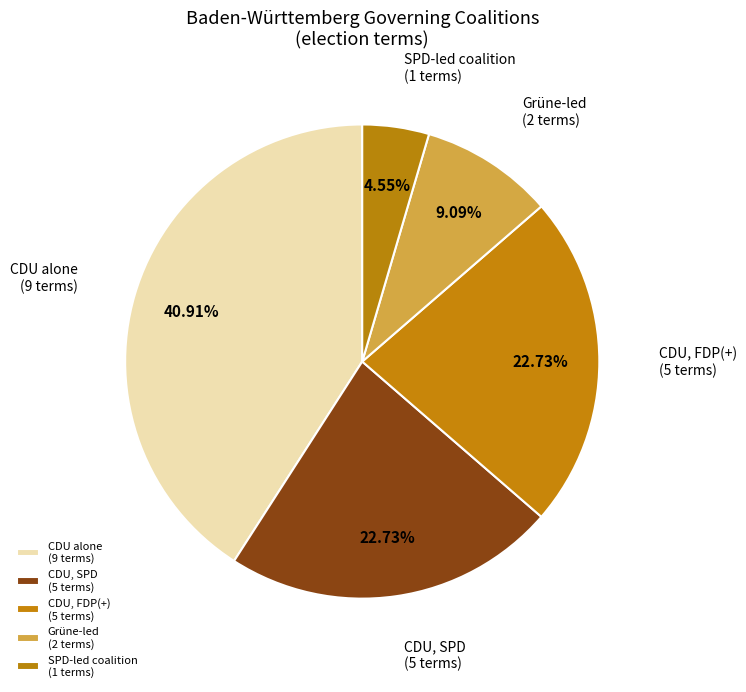

Is CDU alone the majority of the pie?

No